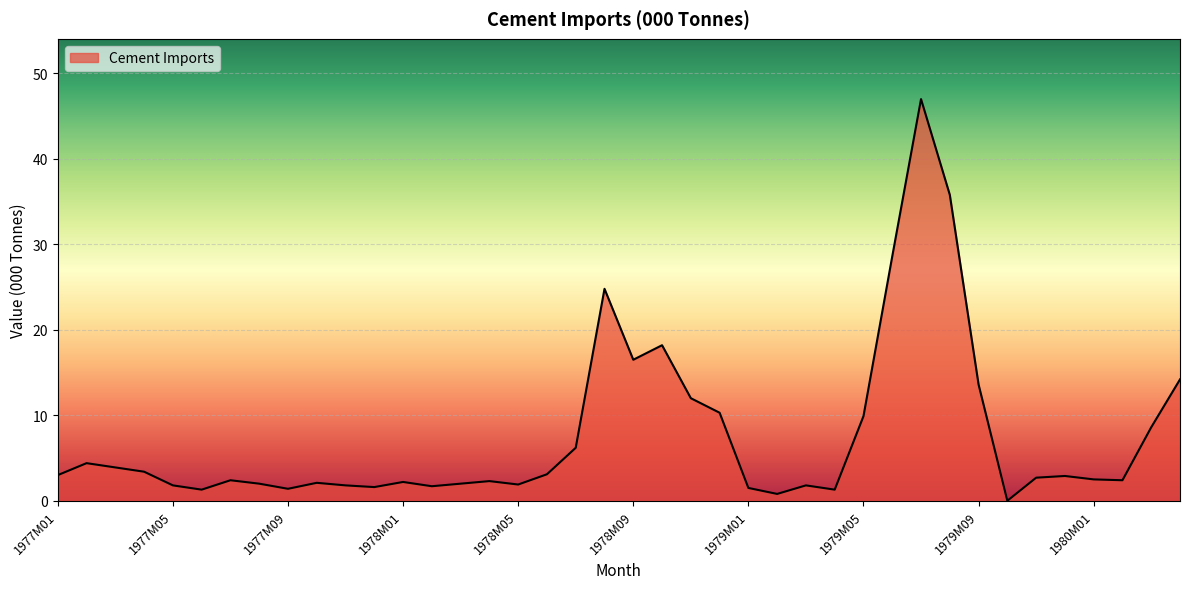

What is the maximum value shown in the chart?

47.0